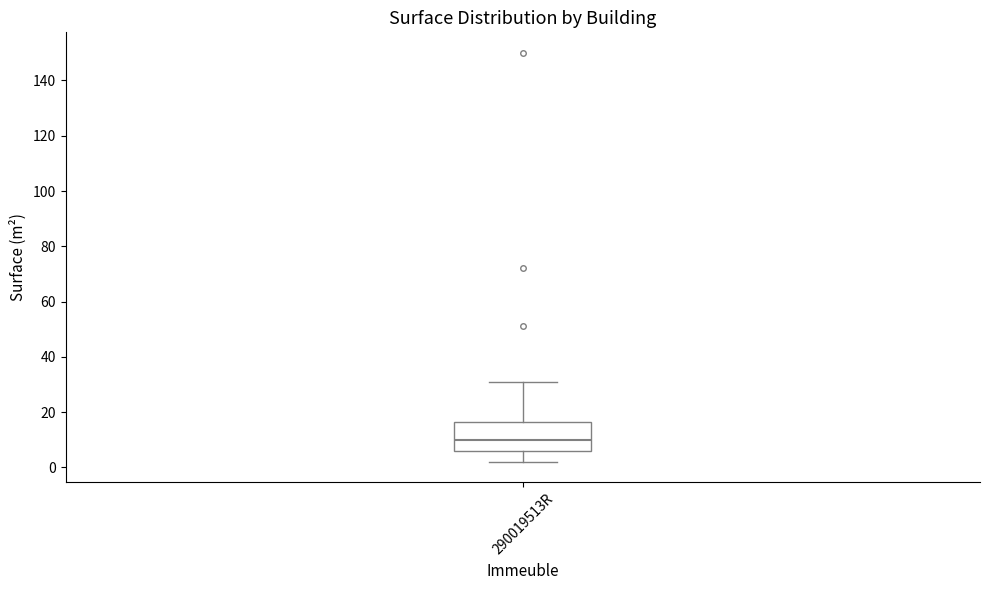

Where is the lower edge of the box for 290019513R on the y-axis? The values are not printed on the chart, so give them approximately, as read against the axis.

6